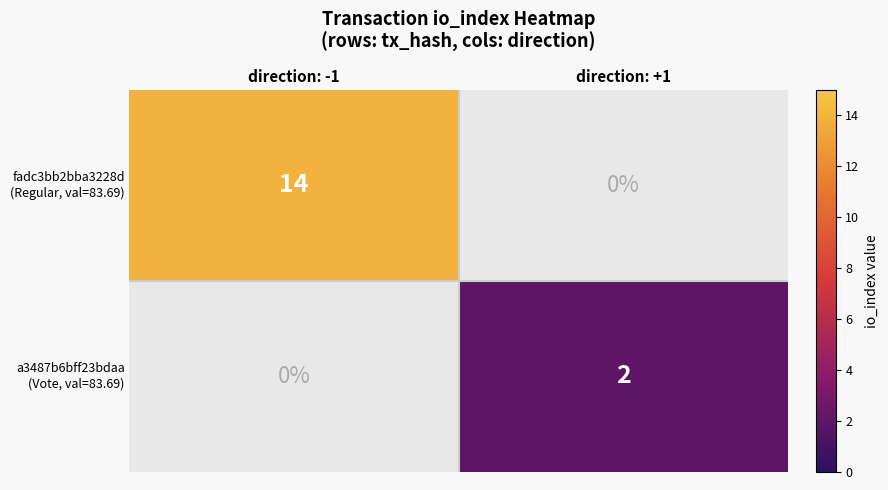

True or false: fadc3bb2bba3228d (Regular, val=83.69) has a value of 14.0 at direction: -1.

True